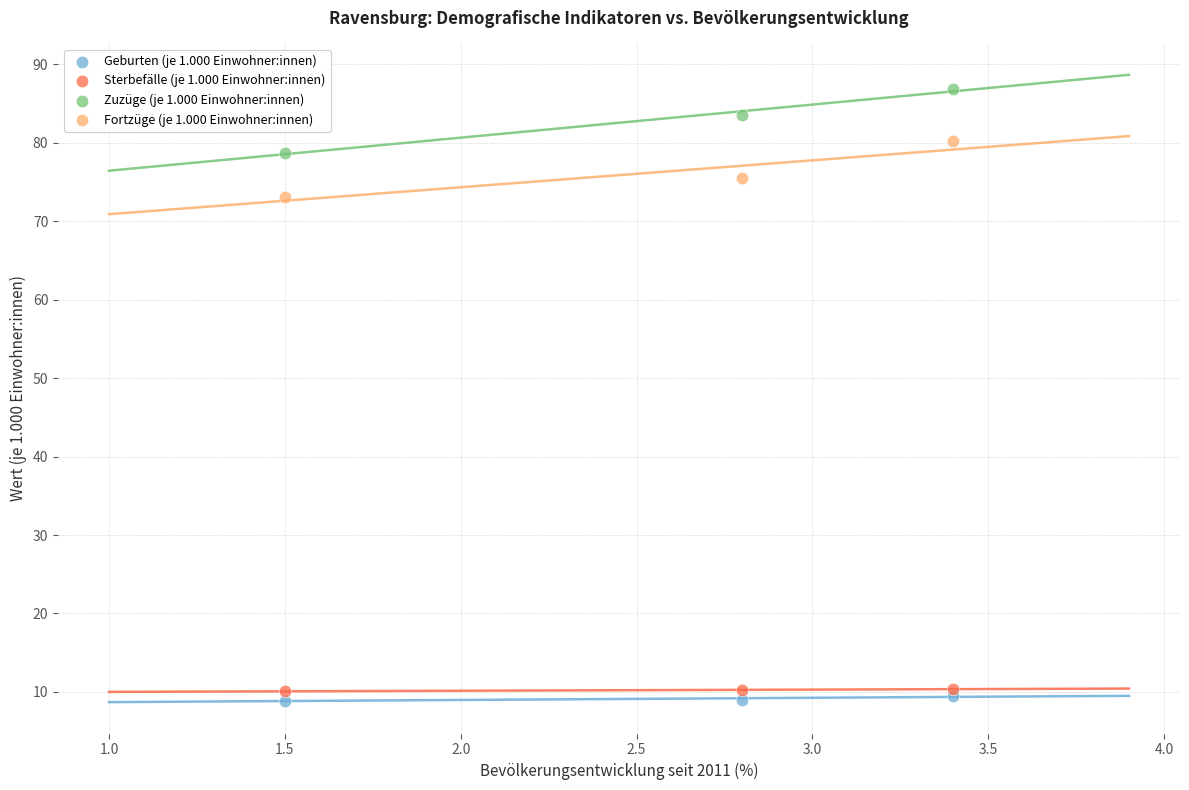

Across all series, what Y value is closest to 47?

73.1